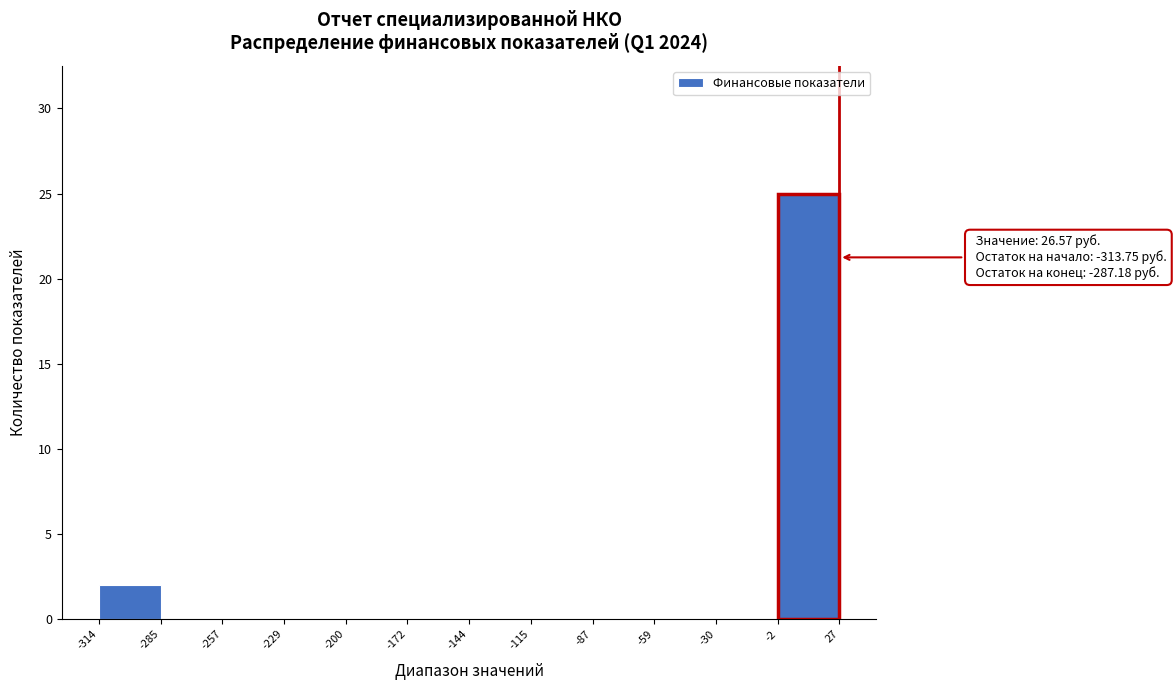

Over which range of the x-axis is the bar tallest?

-2 to 27